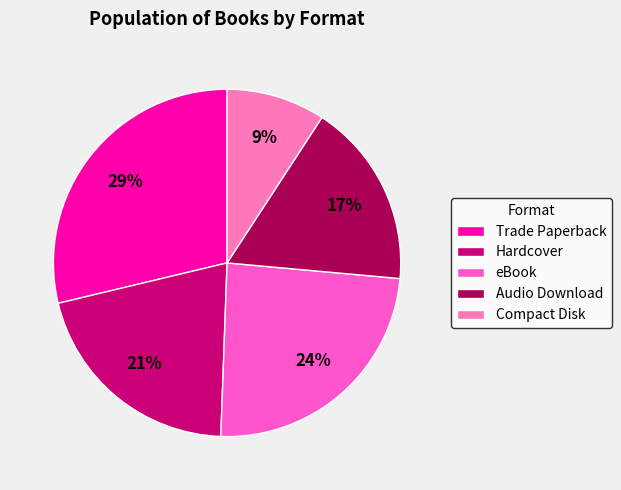

What percentage is the Audio Download slice, to the nearest percent?

17%